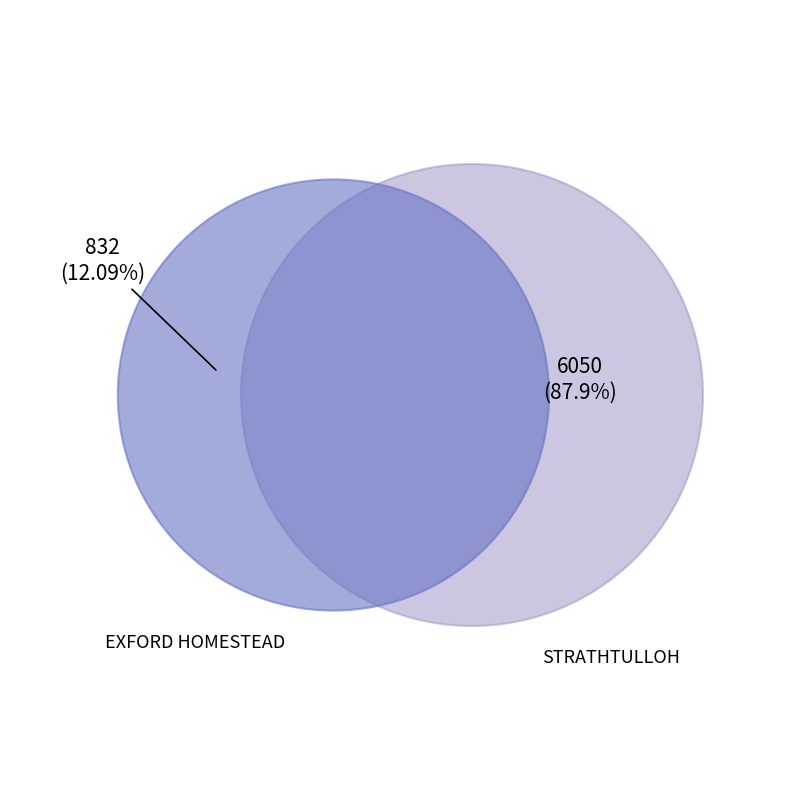

Is there a majority slice in this chart?

Yes